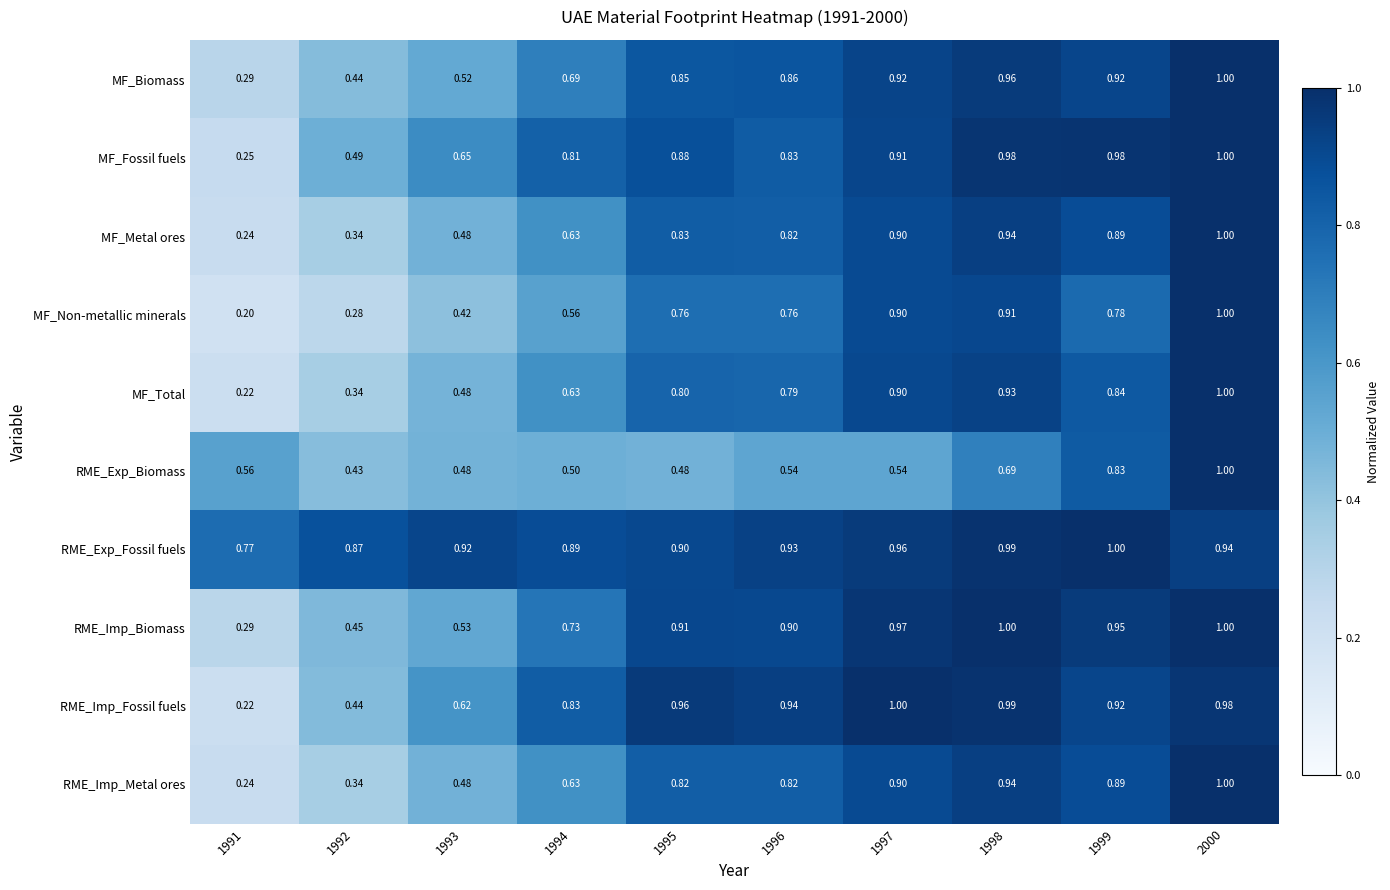

Which series changed the most between 1991 and 1997?

RME_Imp_Fossil fuels